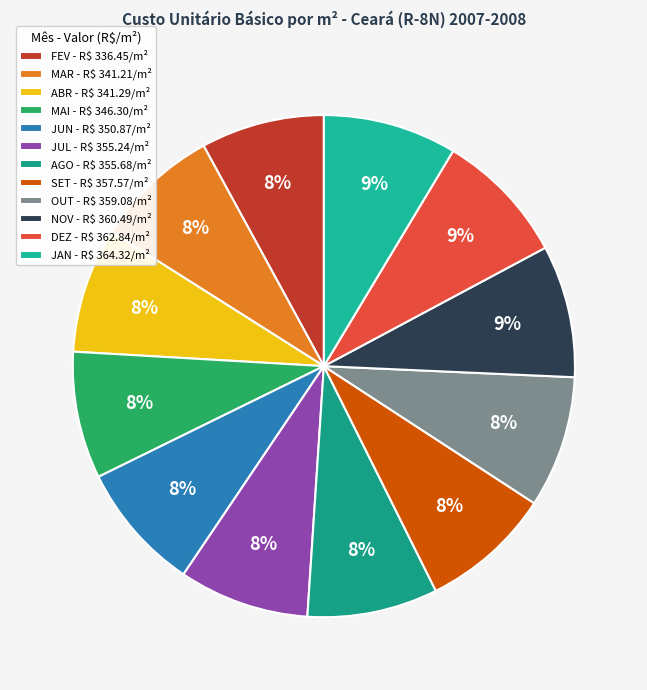

Does MAI account for over 50% of the chart?

No